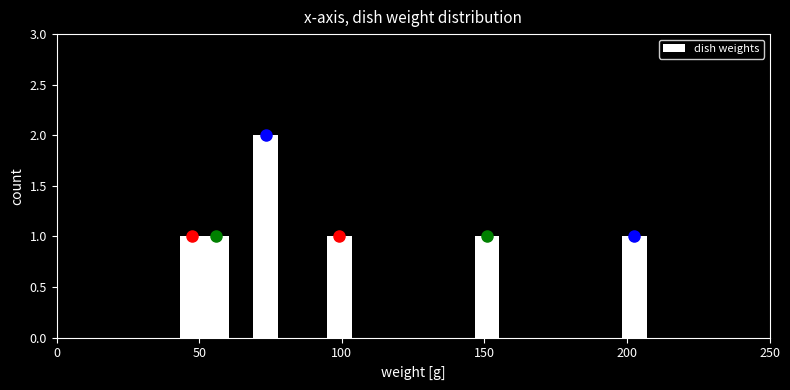

Around what value on the x-axis is the tallest bar? Give the approximate position of its centre, as read against the axis.

75